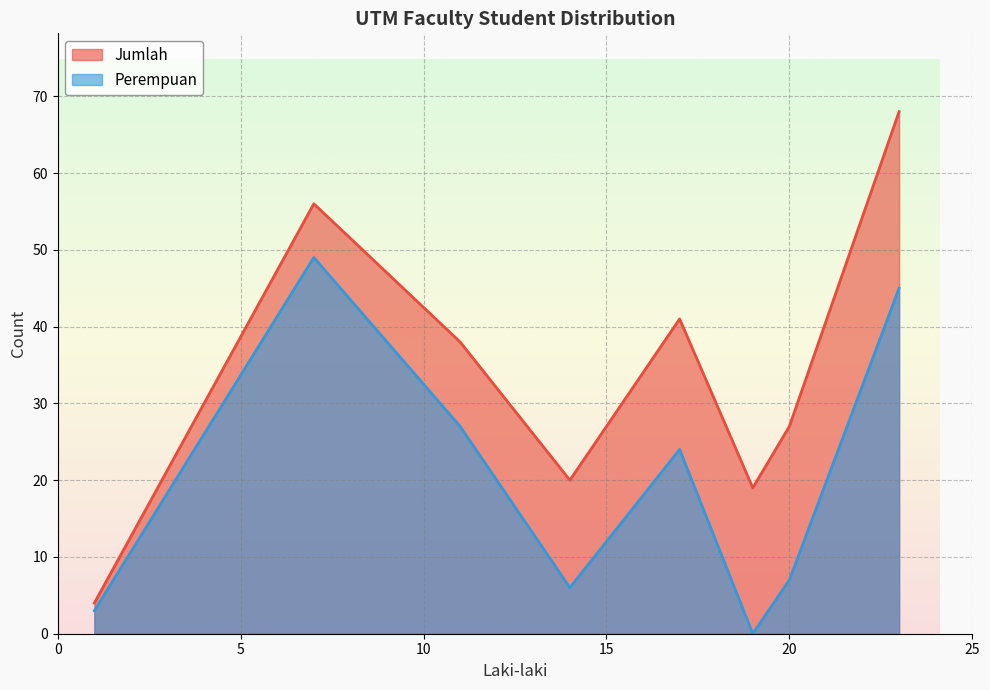

Which series has the largest range (max minus min)?

Jumlah